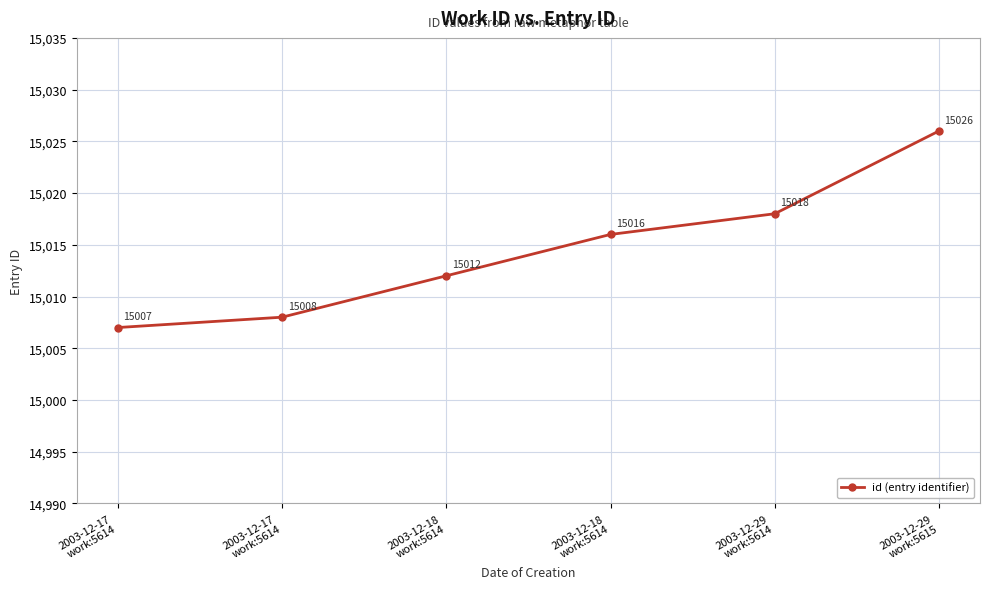

Approximately how many times larger is the value at 2003-12-18
work:5614 compared to 2003-12-29
work:5614?

1.0